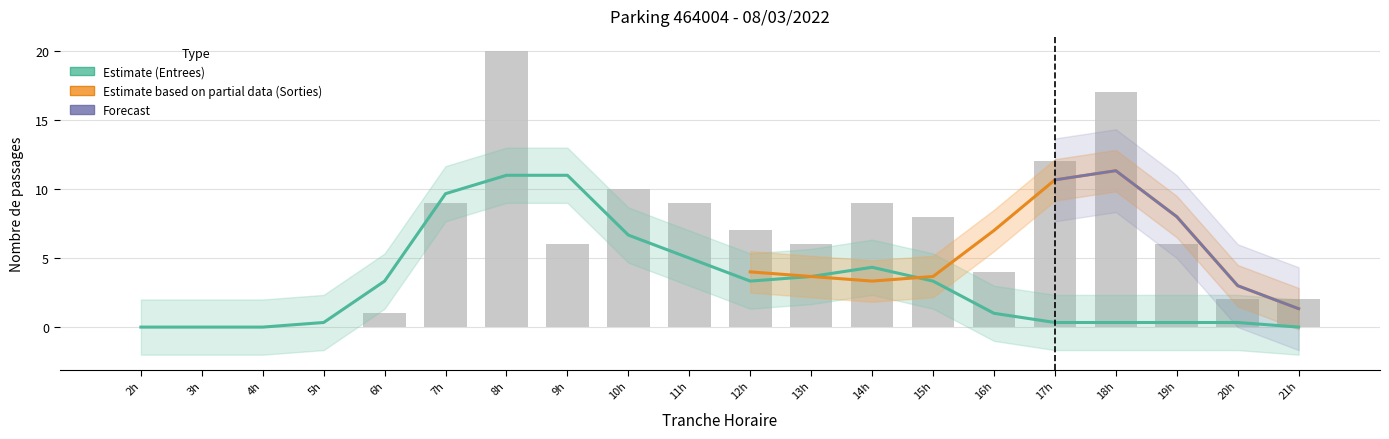

Reading right to left, extract all data points from this chart.

ENTREES_NB_HORAIRE: 21=0	20=0	19=0	18=0	17=0	16=0	15=1	14=4	13=2	12=0	11=1	10=4	9=4	8=6	7=0	6=0	5=0	4=0	3=0	2=0
ENTREES_NB_ABONNE: 21=0	20=0	19=1	18=0	17=0	16=1	15=1	14=3	13=2	12=0	11=5	10=5	9=1	8=13	7=9	6=1	5=0	4=0	3=0	2=0
SORTIES_NB_HORAIRE: 21=0	20=0	19=1	18=6	17=7	16=1	15=2	14=0	13=0	12=2	11=1	10=1	9=0	8=0	7=0	6=0	5=0	4=0	3=0	2=0
SORTIES_NB_ABONNE: 21=2	20=2	19=4	18=11	17=5	16=2	15=4	14=2	13=2	12=5	11=2	10=0	9=1	8=1	7=0	6=0	5=0	4=0	3=0	2=0